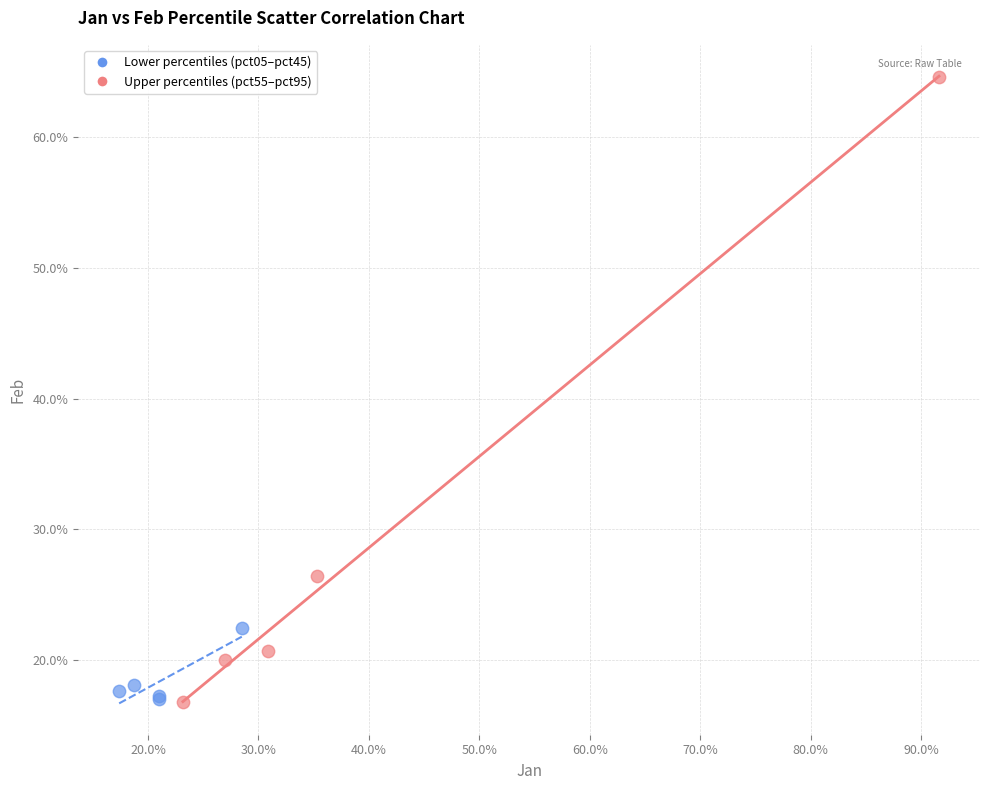

Which series contains the highest Y value?

Upper percentiles (pct55–pct95)